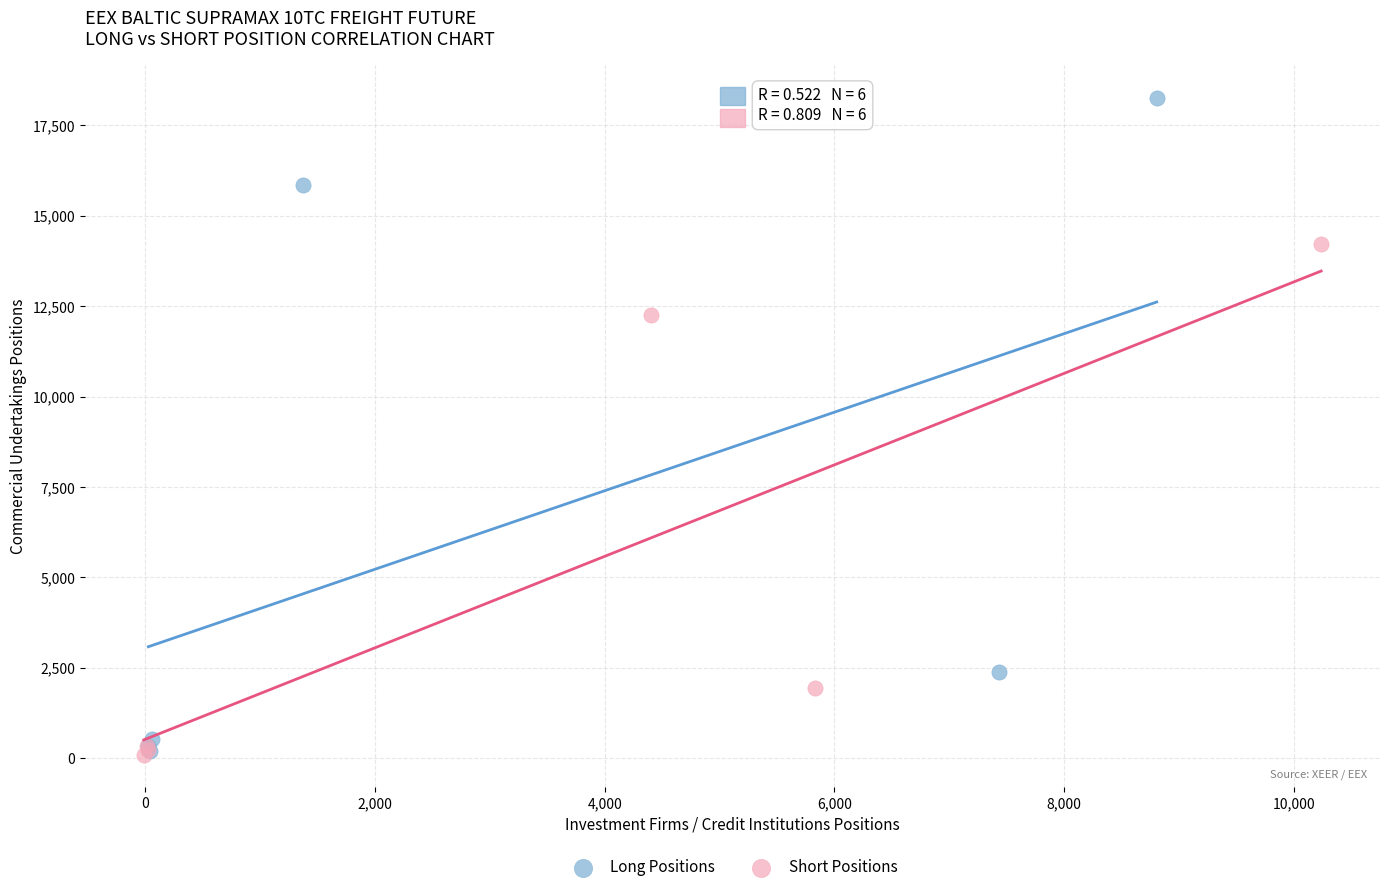

Which series has the widest spread of Y values?

Long Positions